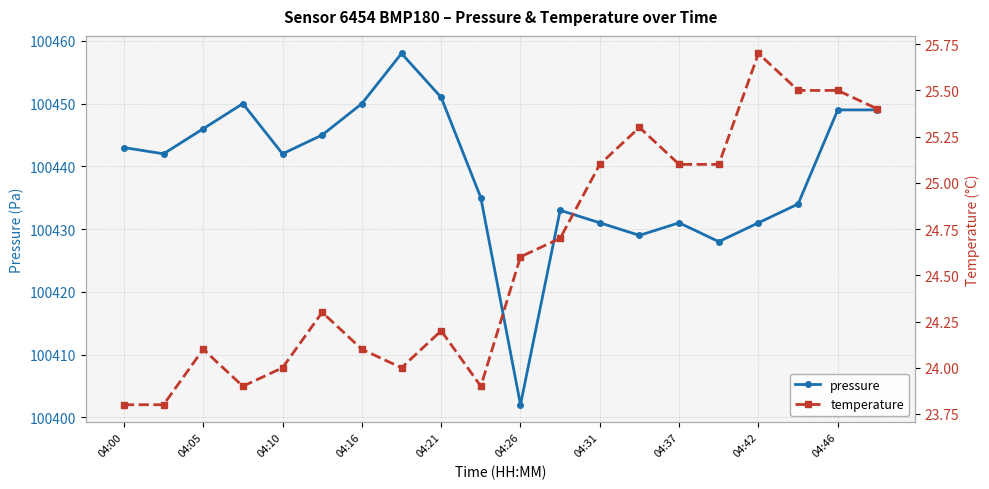

True or false: pressure has more than 1 interior local peaks.

True